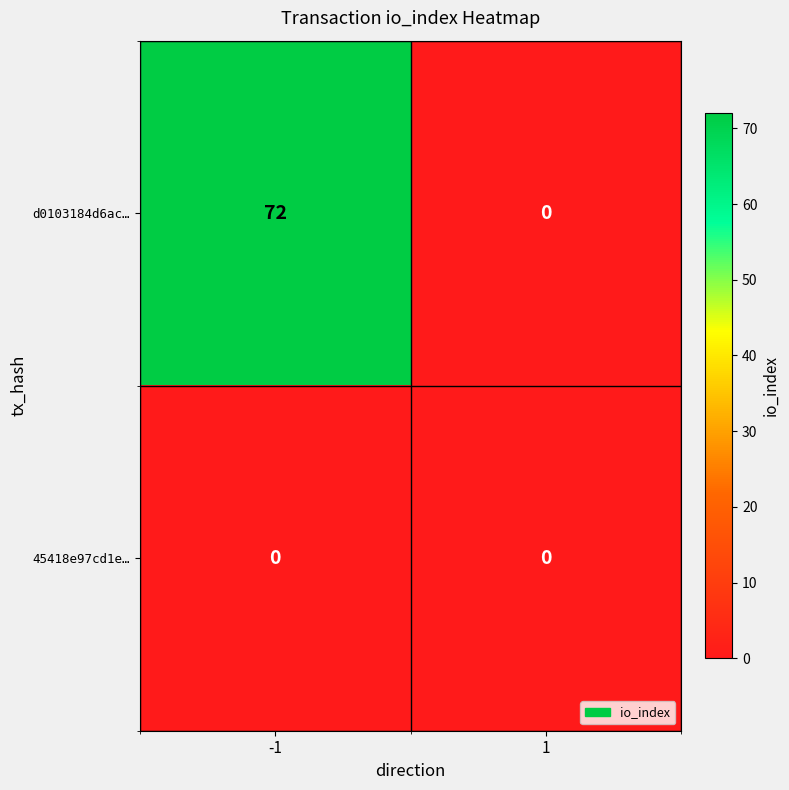

How many categories are shown in the chart?

2